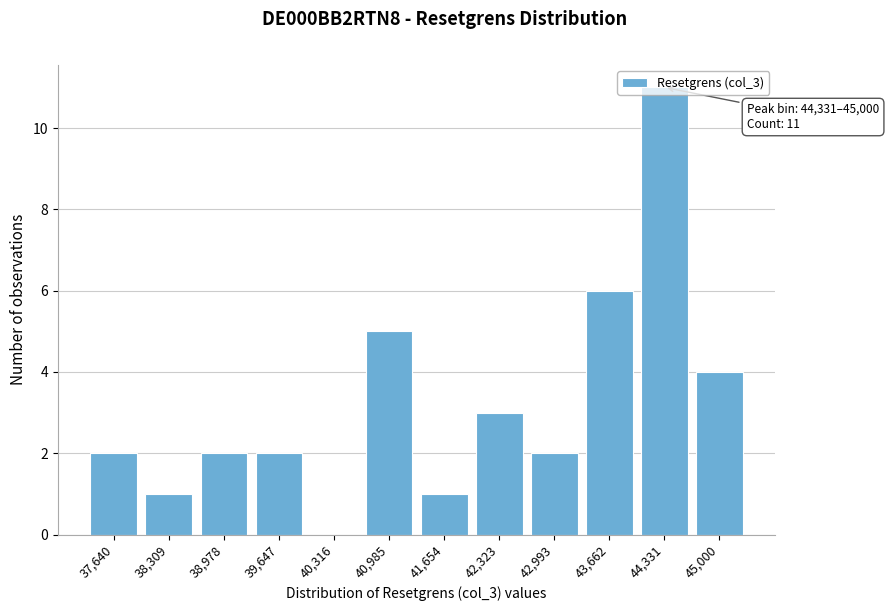

Is it true that the value at 40,985 is 1?

False